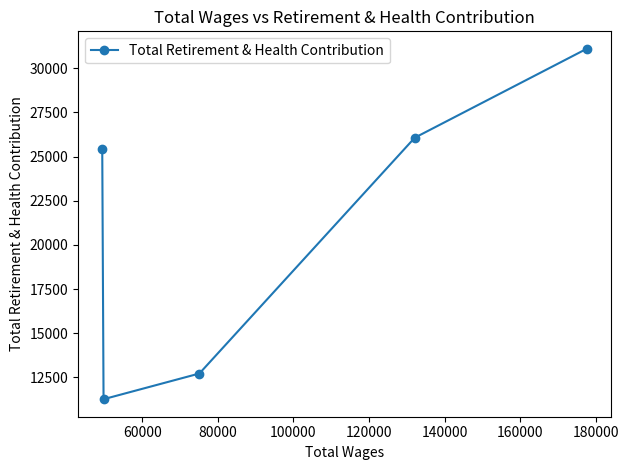

What is the value of the 2nd point from the left?

11263